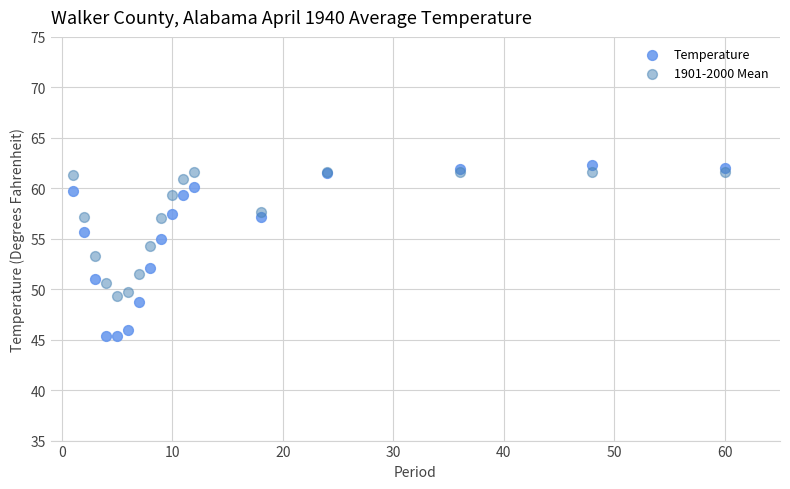

Which series has the largest Y range (max minus min)?

Temperature